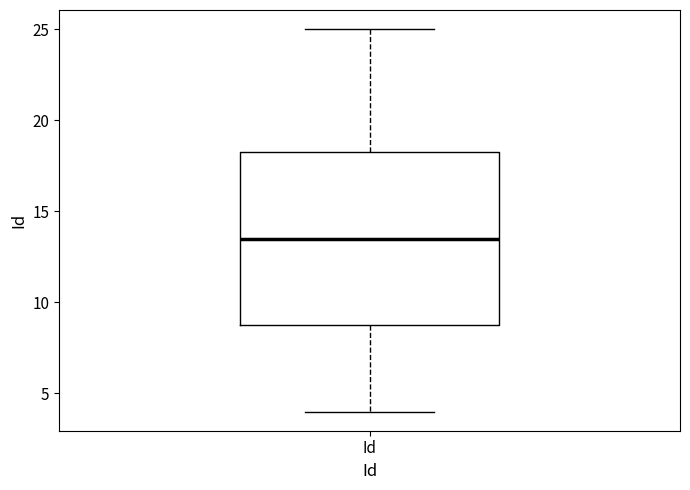

Transcribe this box plot: give where the median line is, the range the box spans, and where the two whiskers end, as read against the y-axis. The values are not printed on the chart, so give them approximately, as read against the axis.

median 13.5, box 9.0 to 18.5, whiskers 4.0 to 25.0